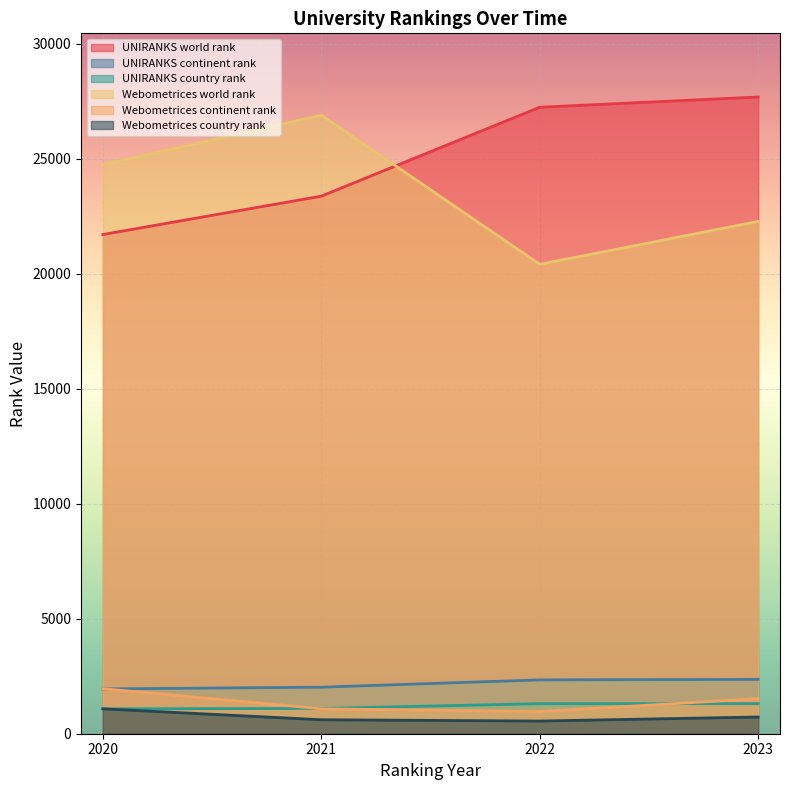

The UNIRANKS country rank series shows 347 at 2023. True or false?

False